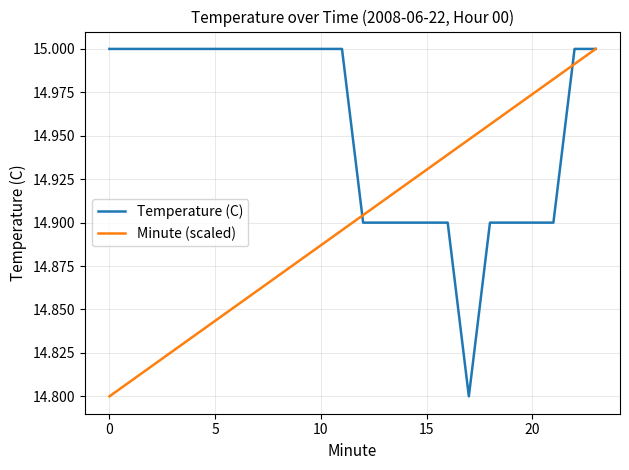

What is the difference between the maximum and minimum values in the Temperature (C) series?

0.2